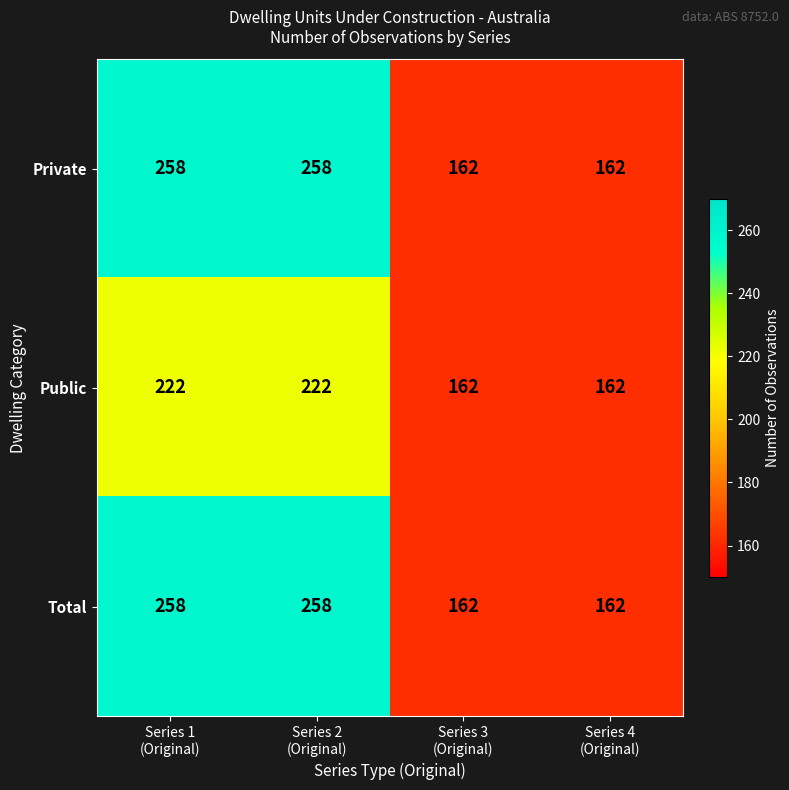

What is the difference between the second highest and second lowest values in the Private series?

96